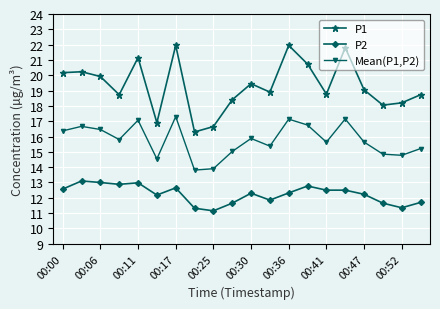

True or false: P1 and P2 intersect in this chart.

False